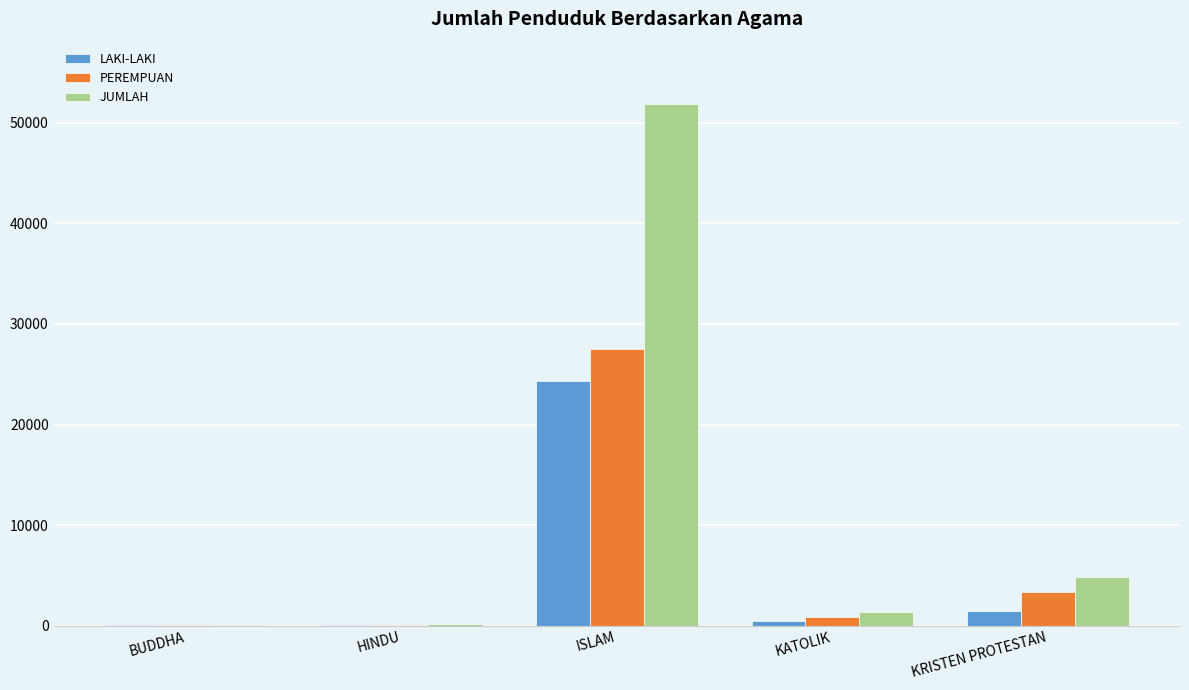

What value does the JUMLAH series have at KATOLIK, to the nearest 50?

1350